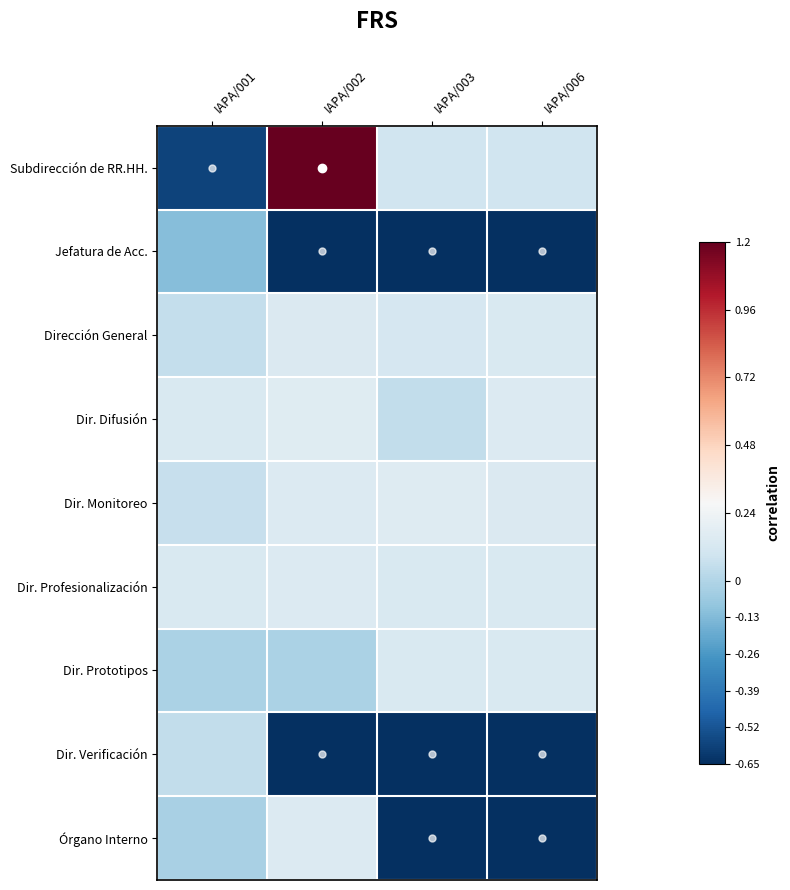

Which series has the widest spread of values?

Subdirección de RR.HH.